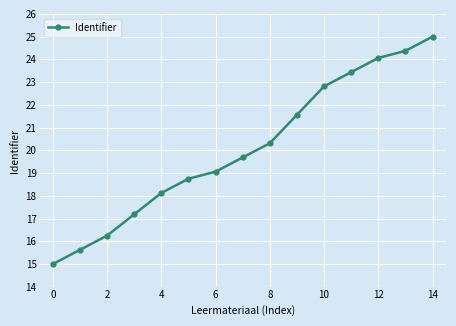

What is the greatest value displayed?

25.0